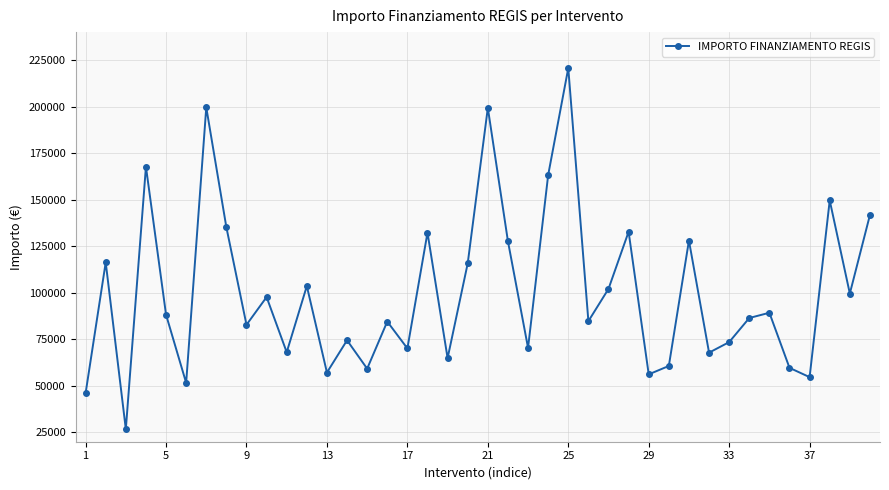

What is the average value?

100255.1